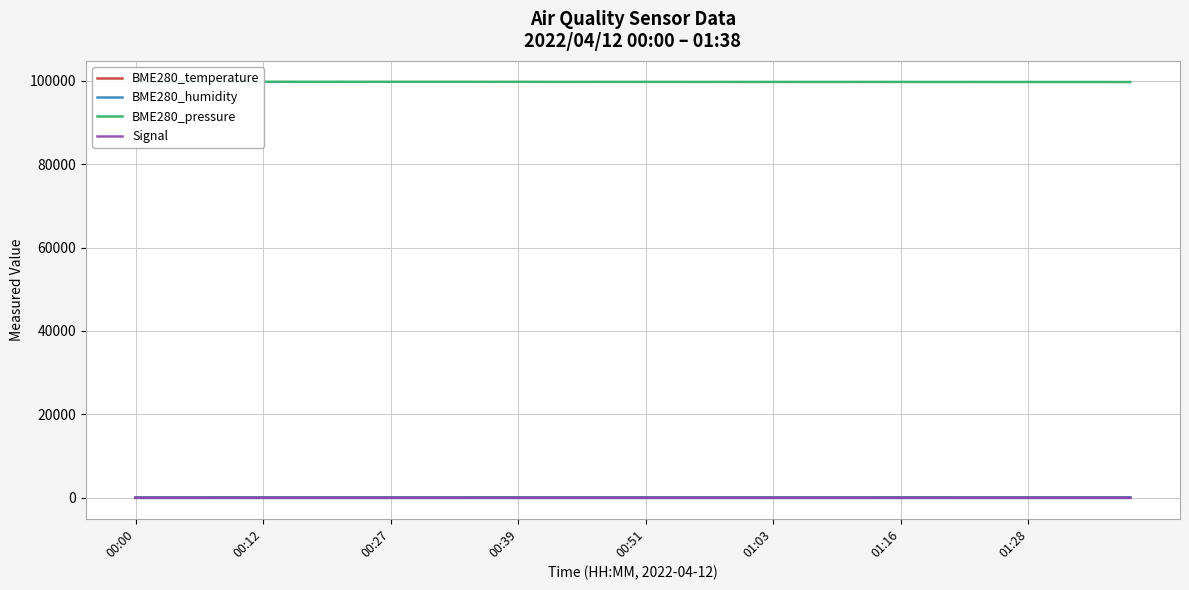

What is the label of the 4th point from the left?

00:39